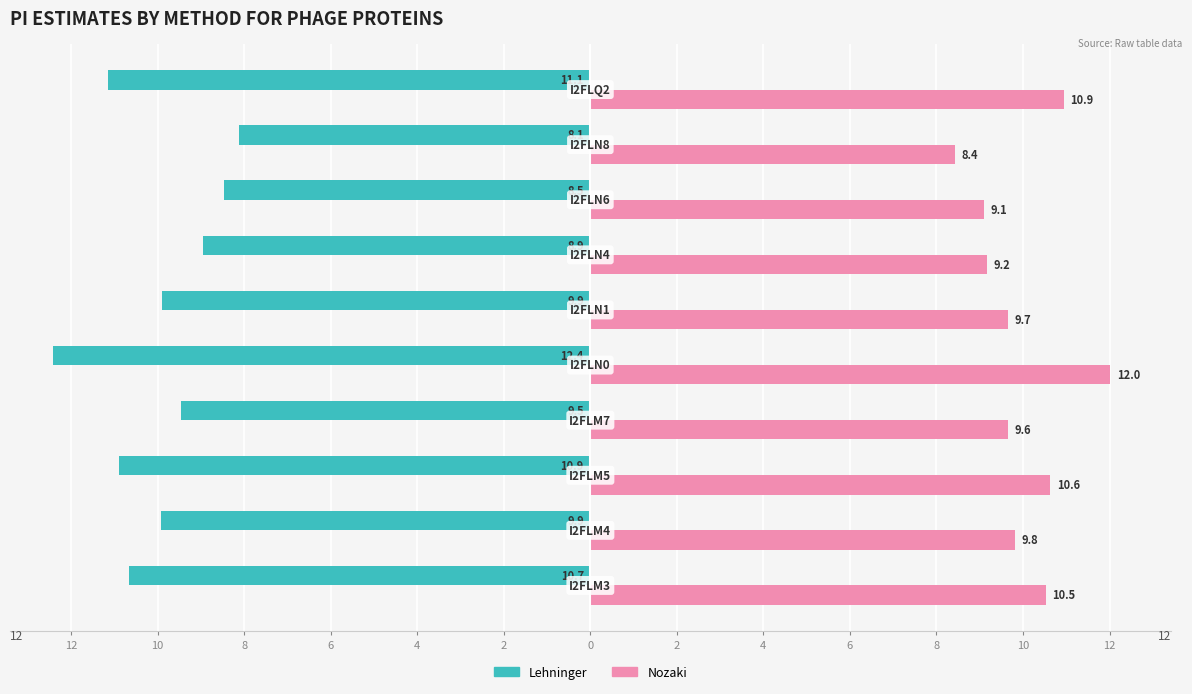

What are all the series names shown in the legend?

Lehninger, Nozaki